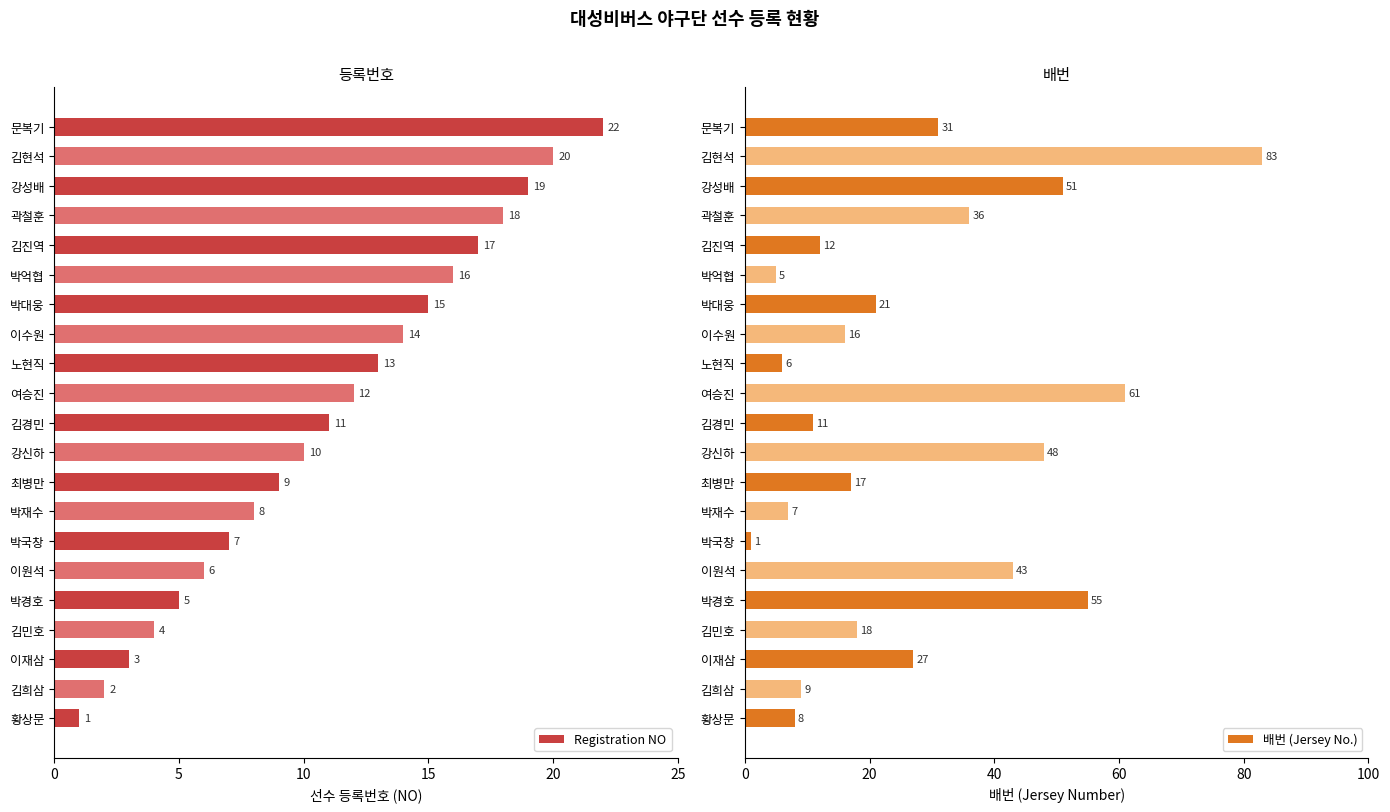

What is the difference between the maximum and minimum values in the 배번 (Jersey No.) series?

82